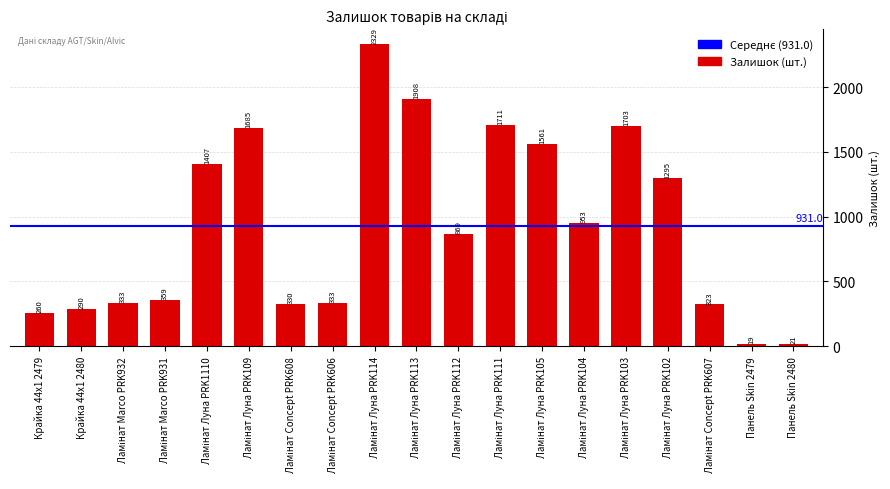

What is the average value?

931